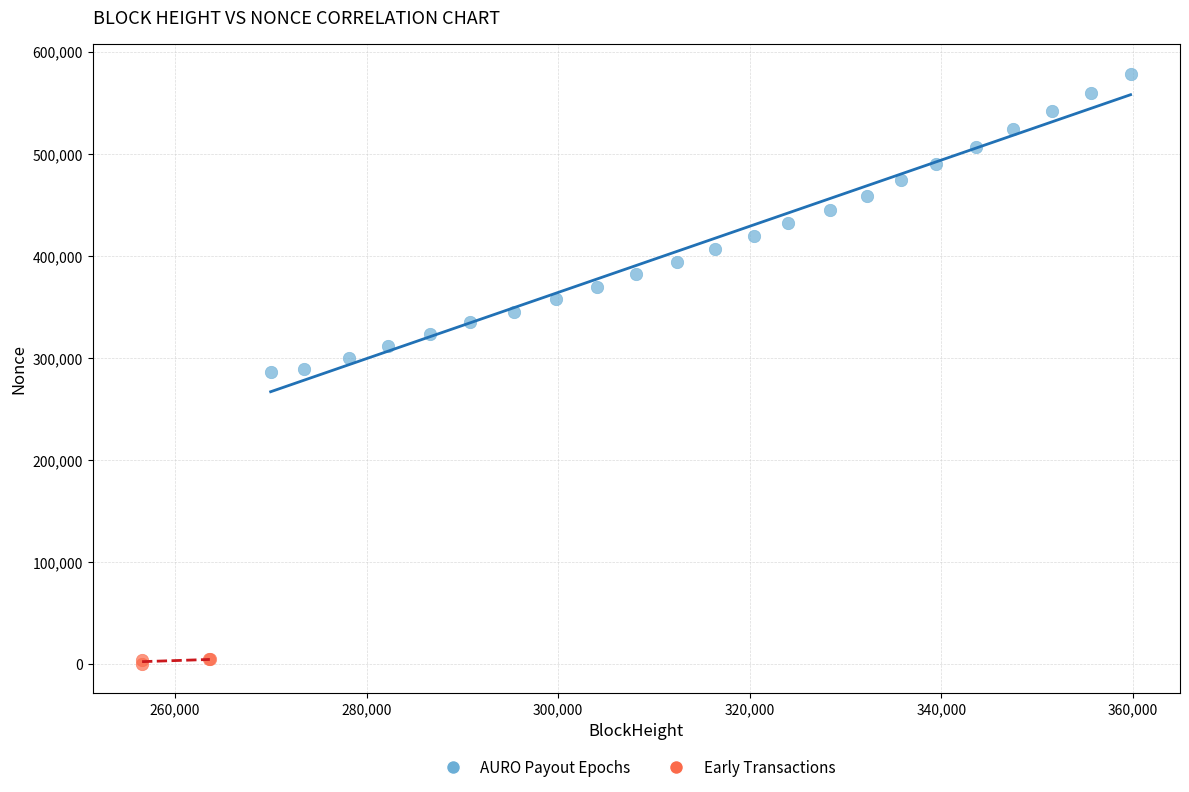

What are all the series names shown in the legend?

AURO Payout Epochs, Early Transactions